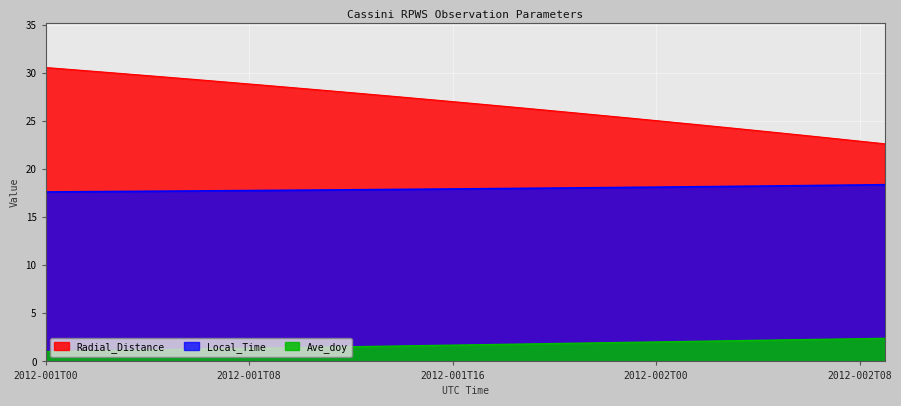

What is the minimum value shown in the chart?

1.0